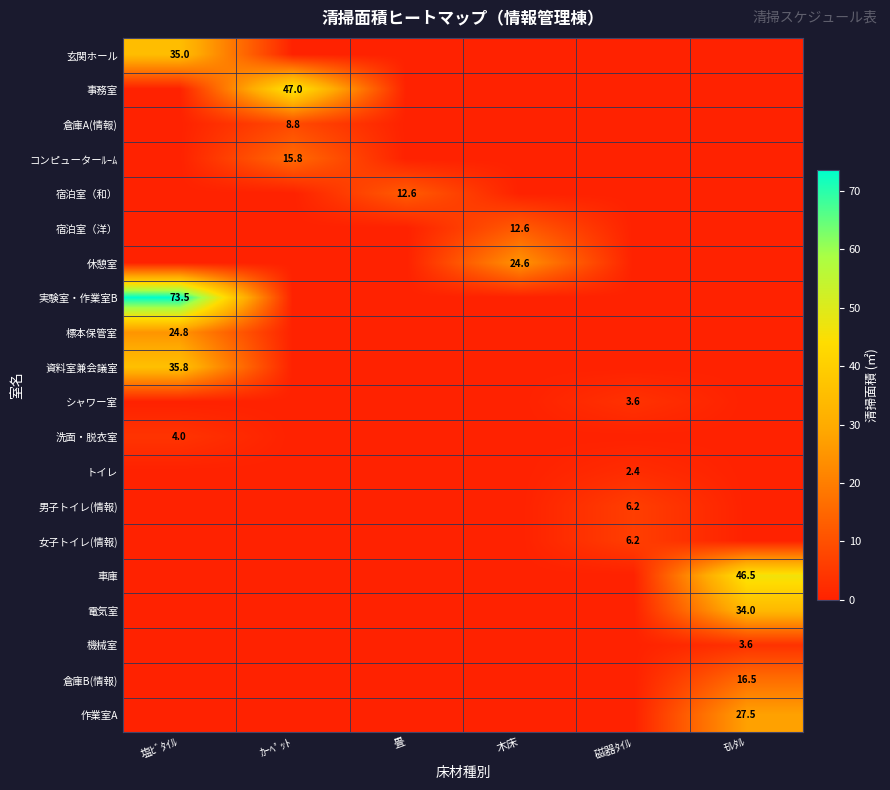

Is it true that 事務室 equals 66.7 at ｶｰﾍﾟｯﾄ?

False